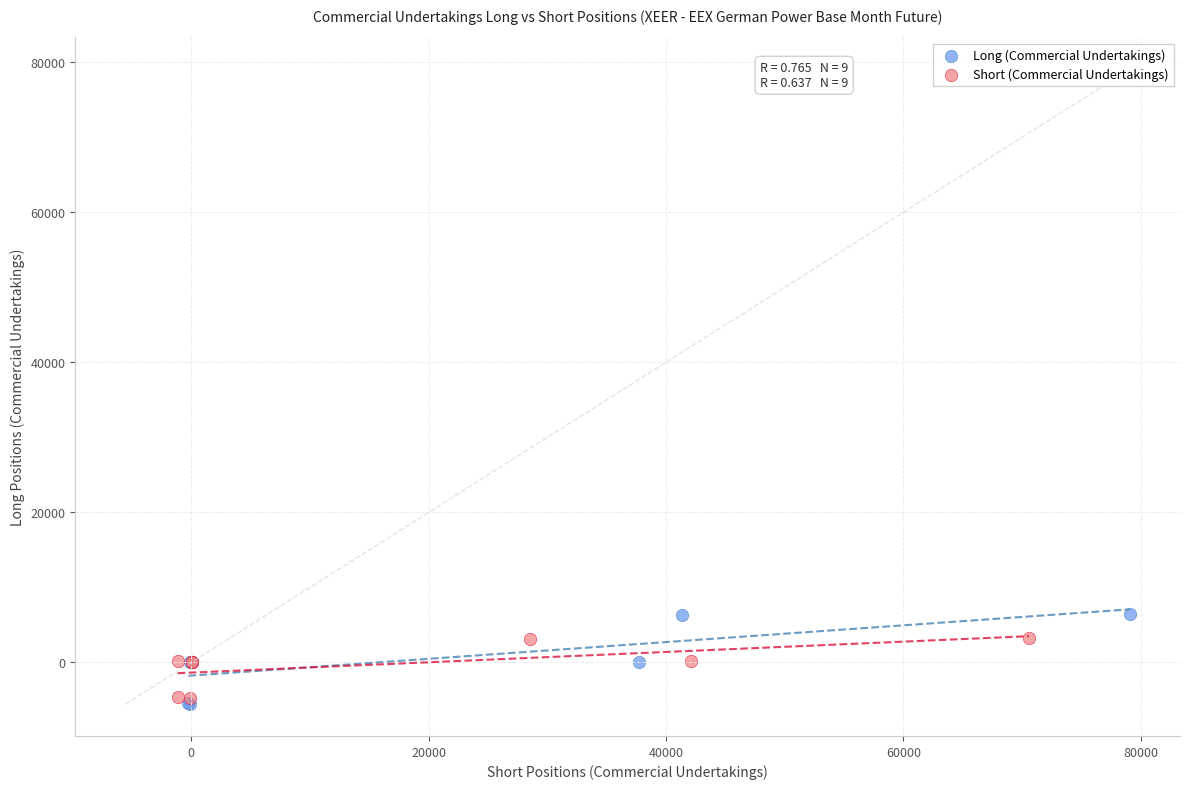

Which series has the largest Y range (max minus min)?

Long (Commercial Undertakings)